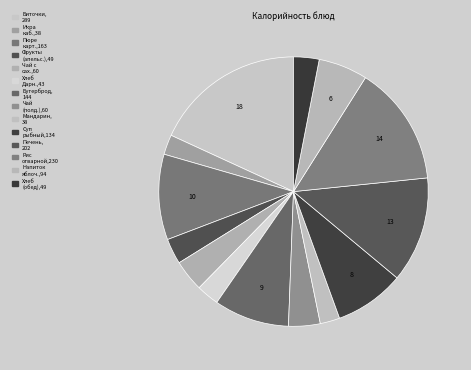

Rank the categories by value from lowest to highest.

Фрукты свежие (мандарин), Икра кабачковая, Хлеб Дарницкий (завтрак), Хлеб Дарницкий (обед), Фрукты свежие (апельсин), Чай с сахаром, Чай с сахаром (полдник), Напиток яблочный, Суп рыбный Школьный, Горячий бутерброд, Пюре картофельное, Печень по строгановски, Рис отварной с овощами, Биточки рубленые из куры